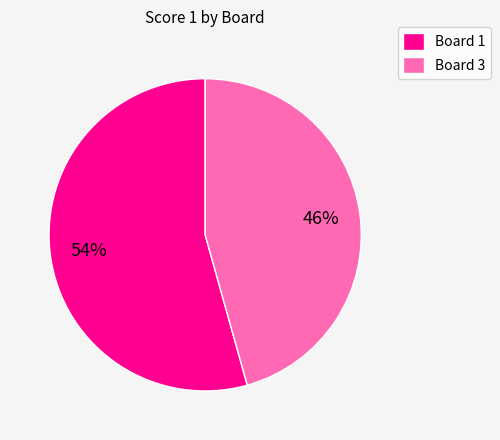

Is there any slice that represents more than half of the pie?

Yes